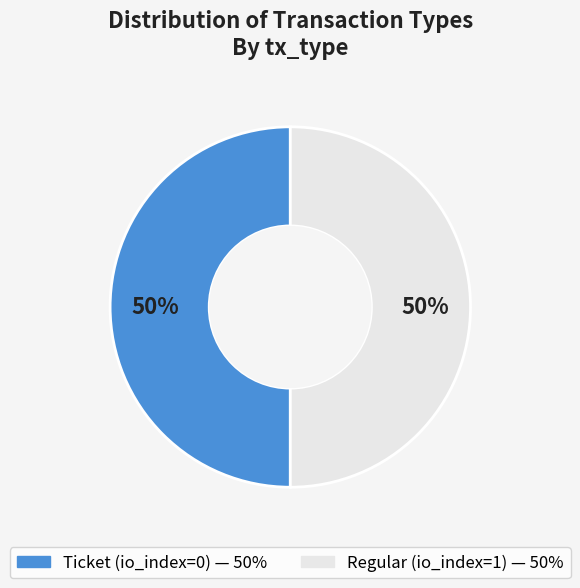

Is it true that Ticket is 58% of the pie?

False